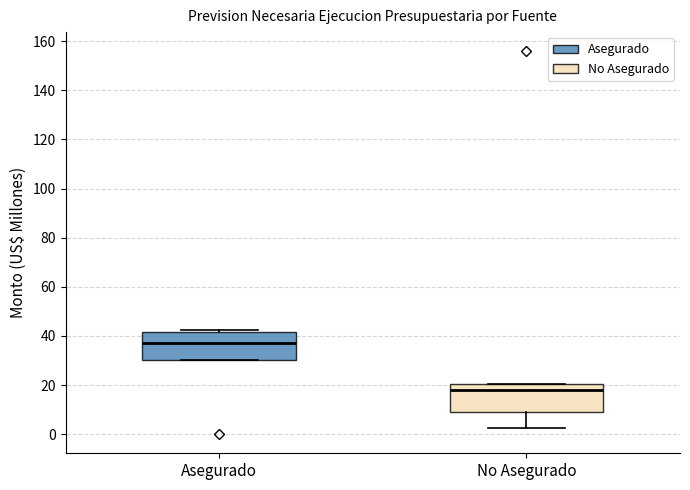

Reading left to right, read every box against the y-axis: the position of its median line, the range the box covers, and the ends of its whiskers. The values are not printed on the chart, so give them approximately, as read against the axis.

Asegurado: median 38, box 30 to 42, whiskers 30 to 42 (just above the box's upper edge)
No Asegurado: median 18, box 8 to 20, whiskers 2 to 20